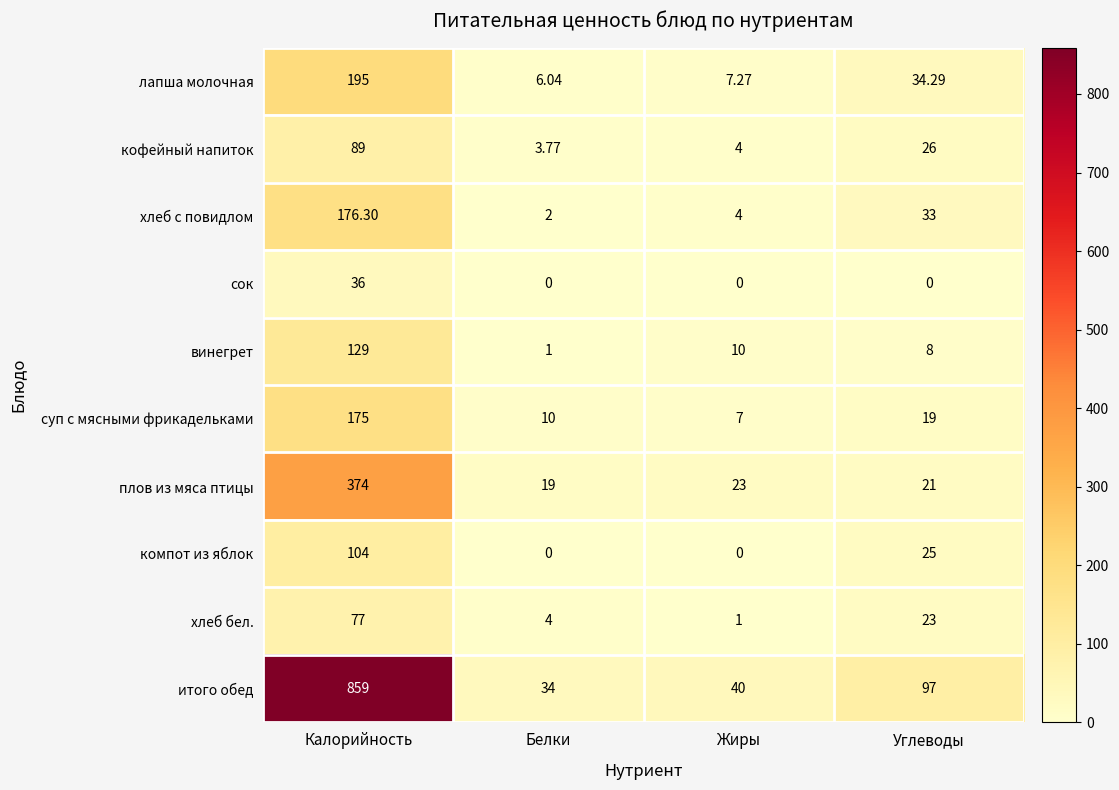

Rank the categories by лапша молочная value from highest to lowest.

Калорийность, Углеводы, Жиры, Белки